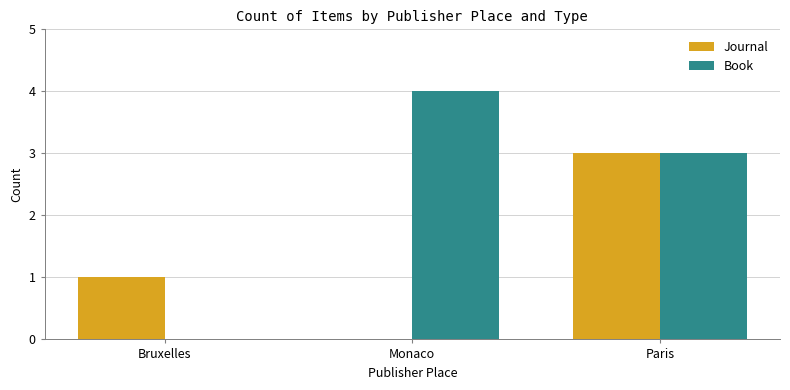

At which category is the sum across all series the highest?

Paris